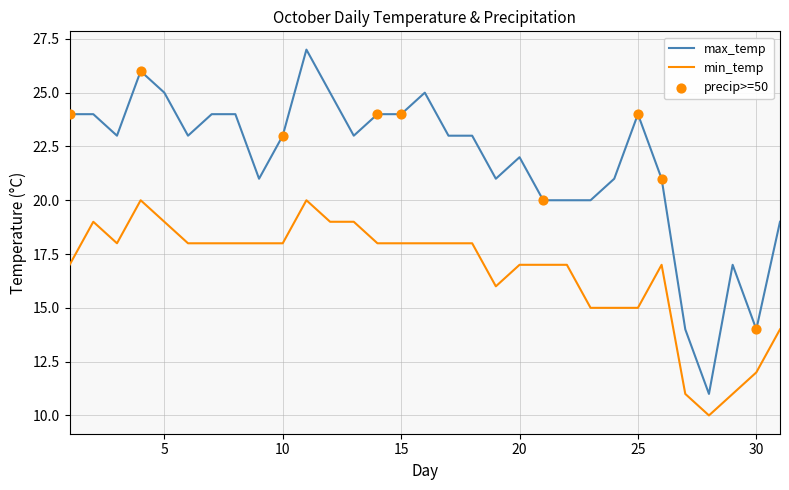

True or false: min_temp and max_temp cross at least once.

False